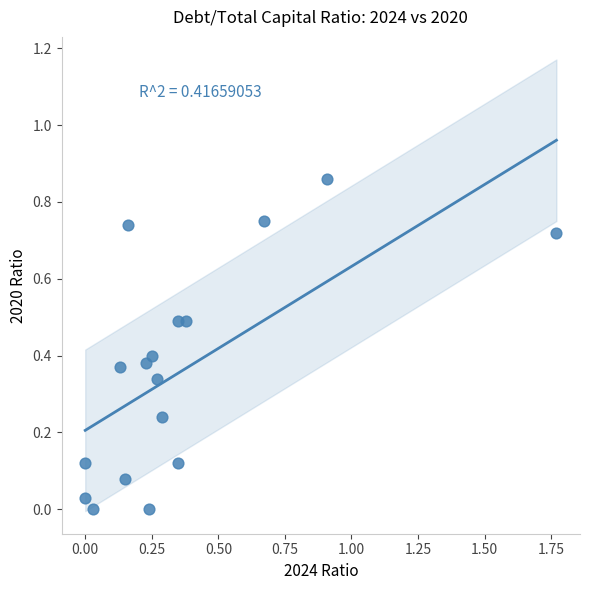

What is the range of X values (max minus min)?

1.8